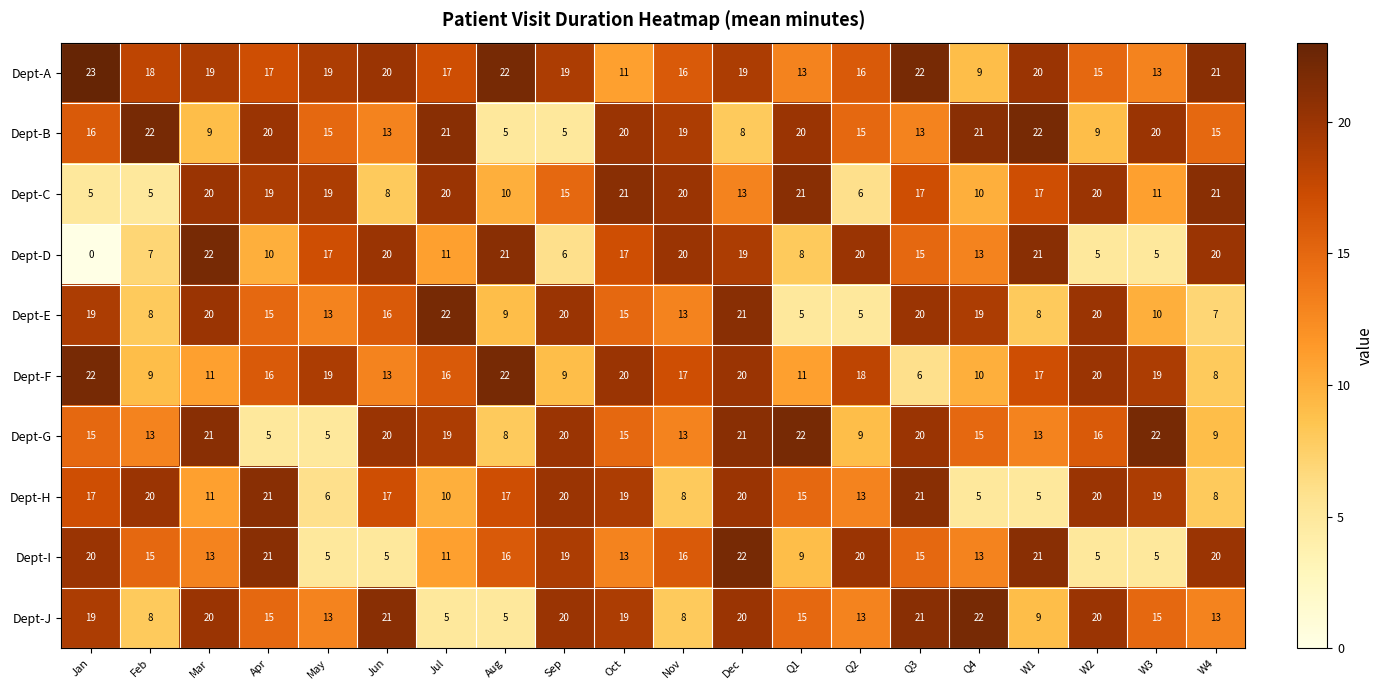

Which series has the largest range (max minus min)?

Dept-D